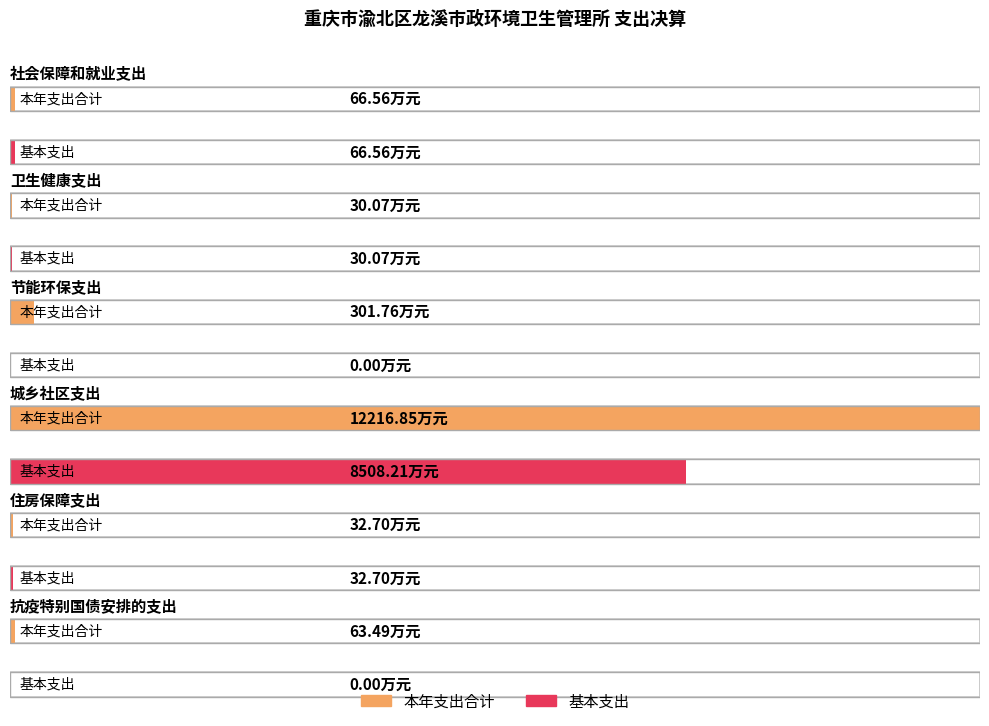

How many values in the 基本支出 series exceed 32?

3